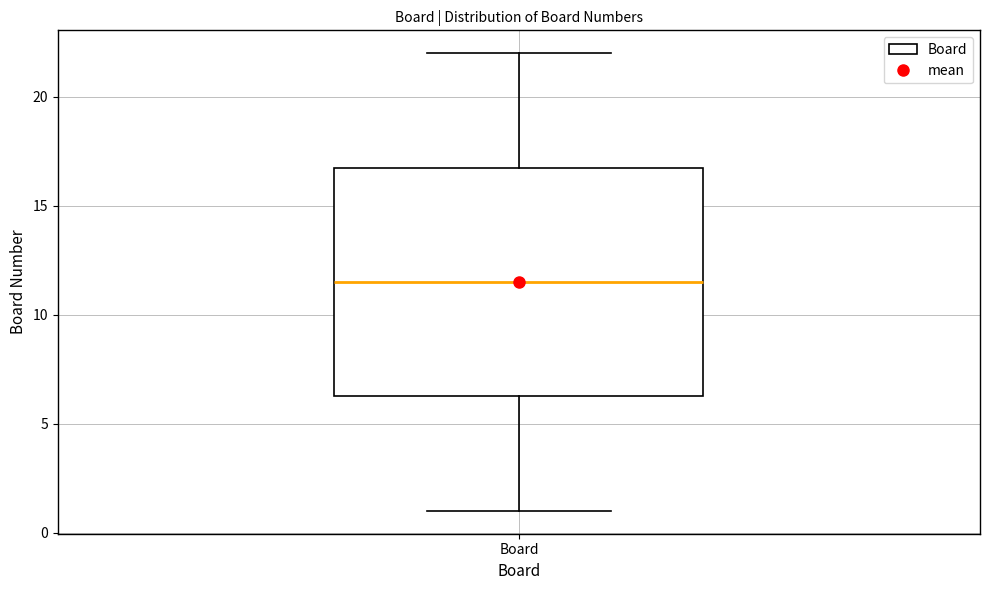

Transcribe this box plot: give where the median line is, the range the box spans, and where the two whiskers end, as read against the y-axis. The values are not printed on the chart, so give them approximately, as read against the axis.

median 11.5, box 6.5 to 17.0, whiskers 1.0 to 22.0